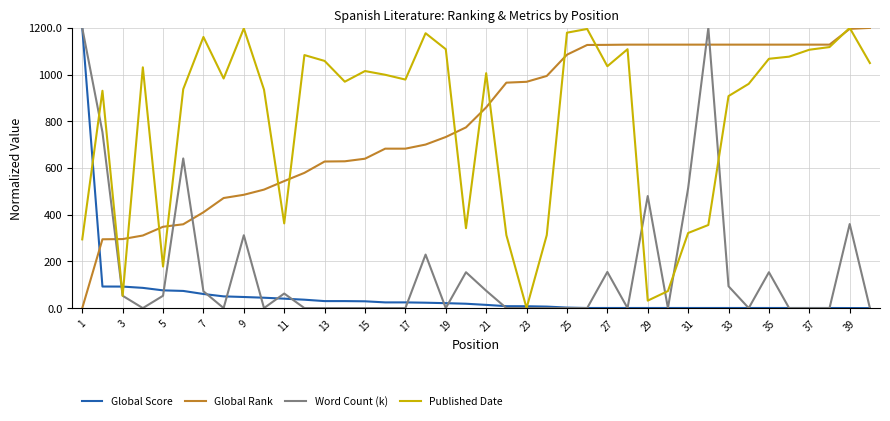

True or false: Global Rank and Word Count (k) cross at least once.

True